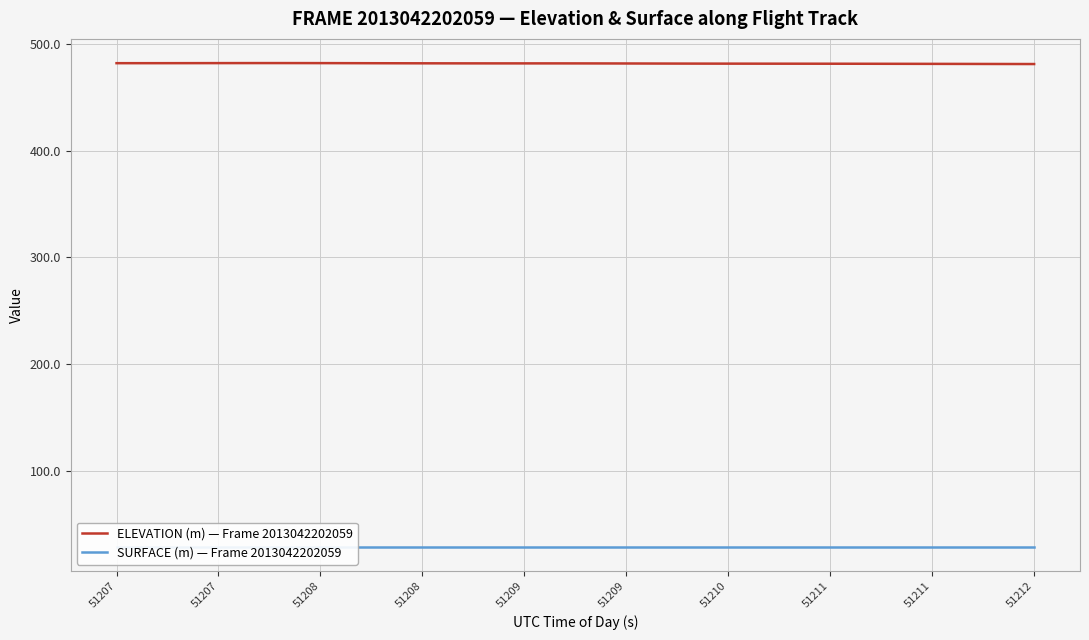

How many lines are shown in the chart?

2